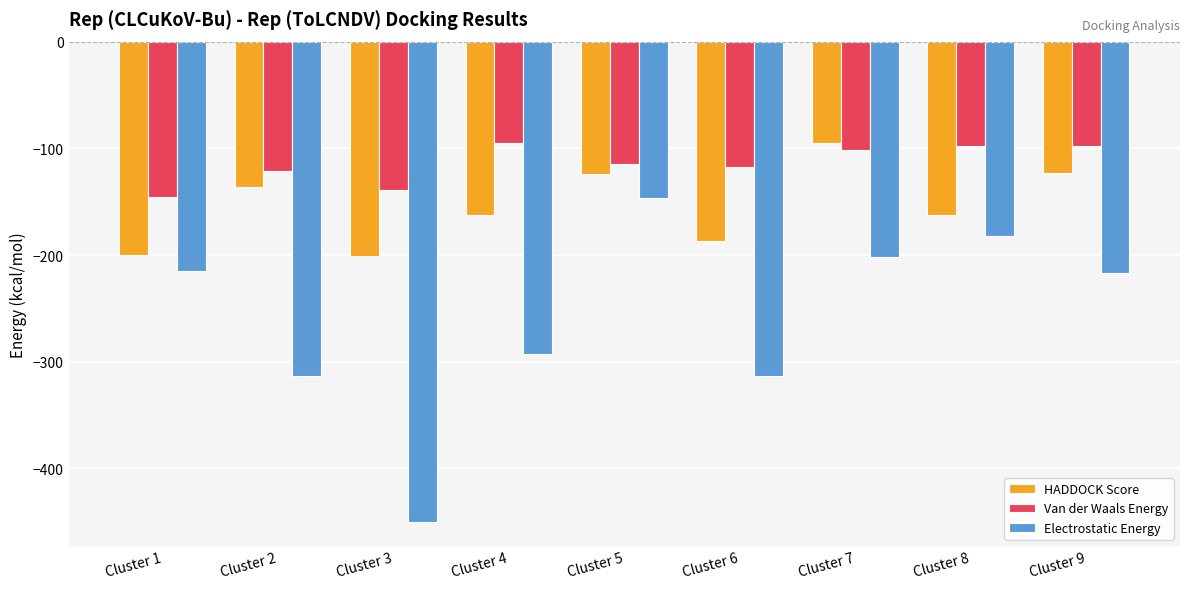

Which series has the widest spread of values?

Electrostatic Energy